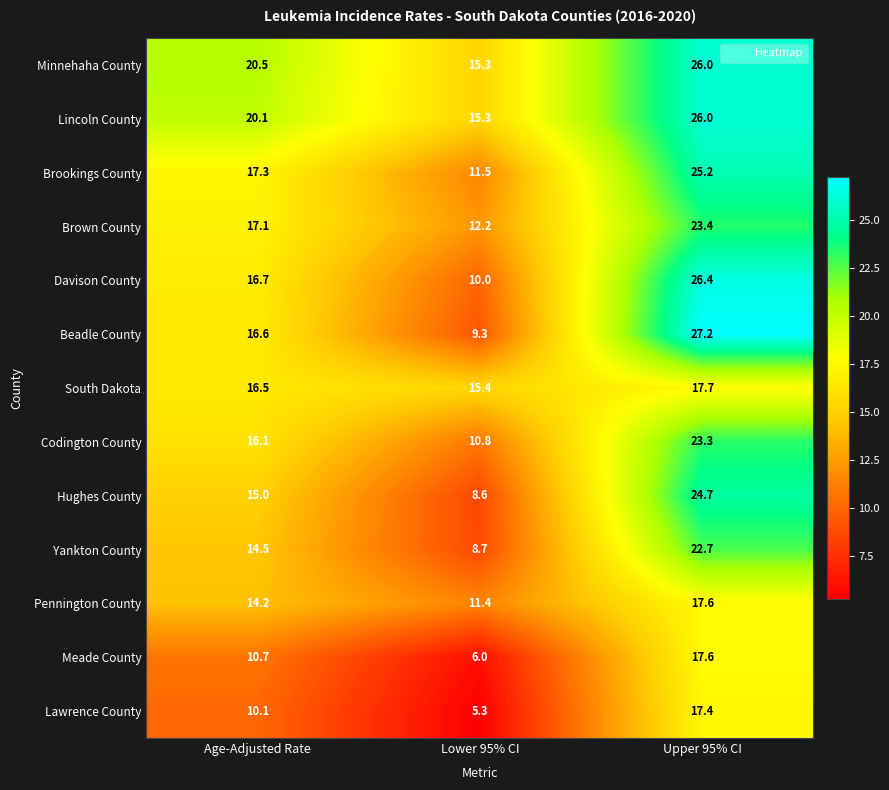

At which category is the sum across all series the highest?

Upper 95% CI